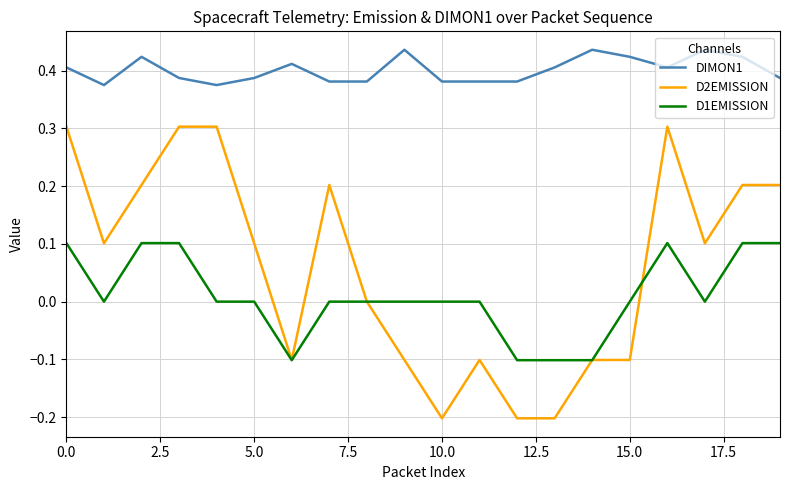

What is the maximum value for D2EMISSION?

0.3